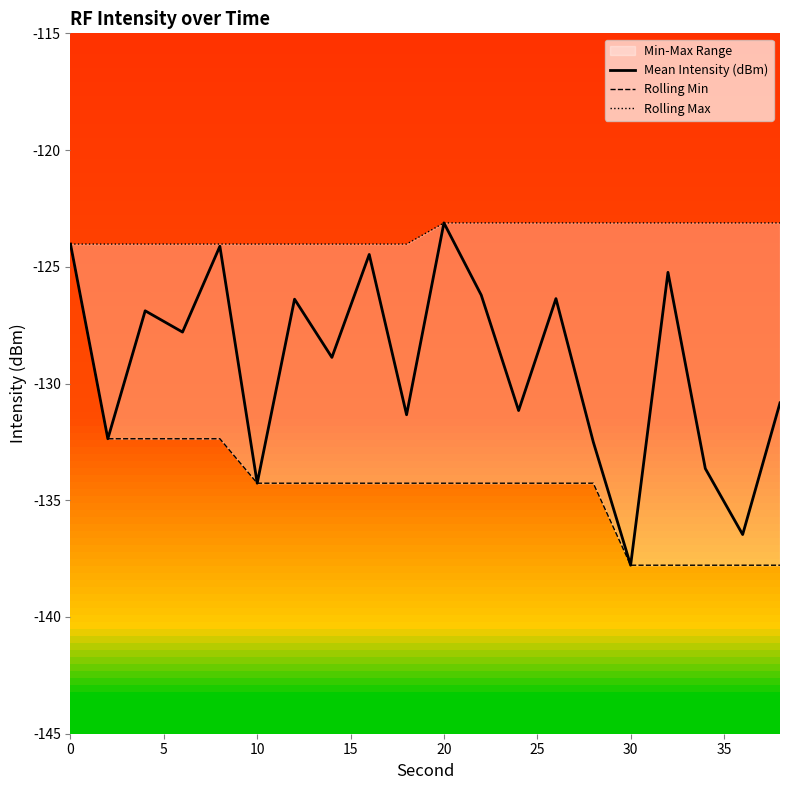

Which series has the largest range (max minus min)?

Mean Intensity (dBm)